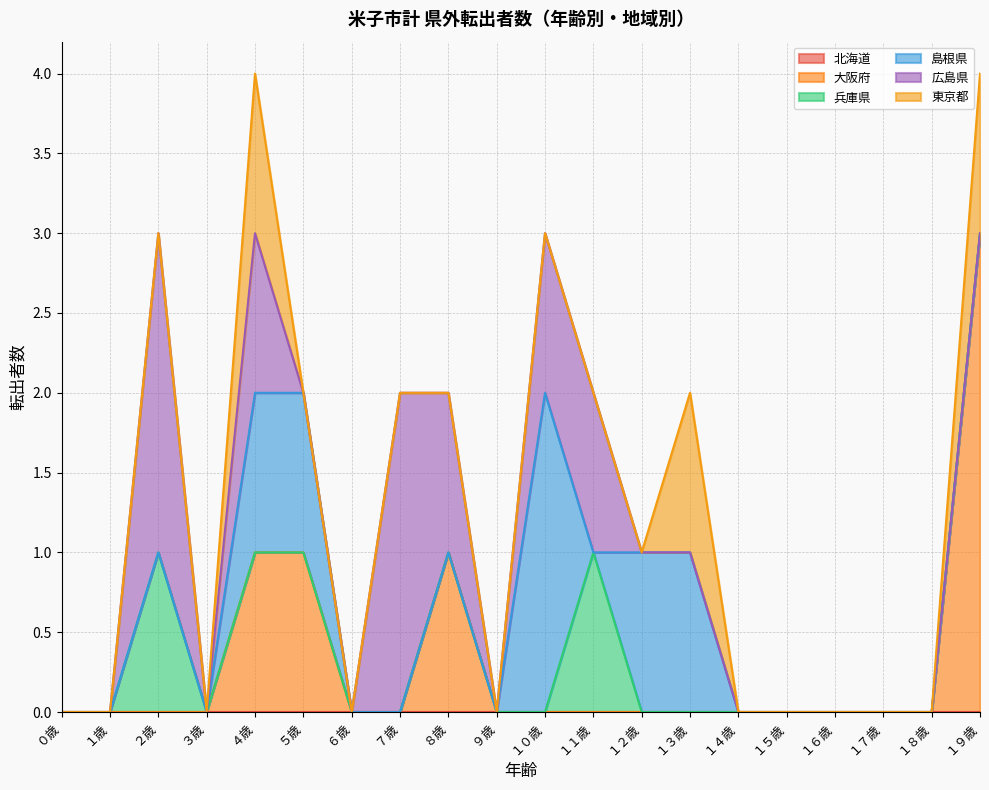

What is the label of the 13th point from the right?

７歳